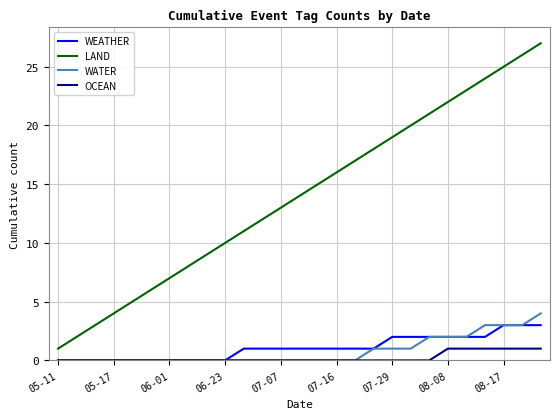

True or false: OCEAN and LAND cross at least once.

False